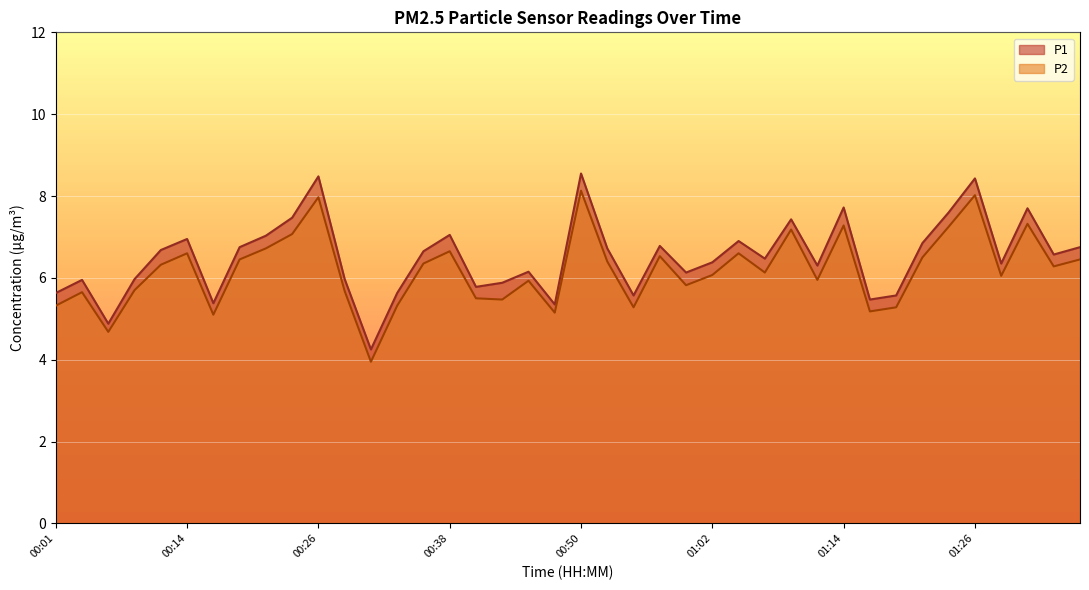

True or false: P1 has more than 2 interior local peaks.

True